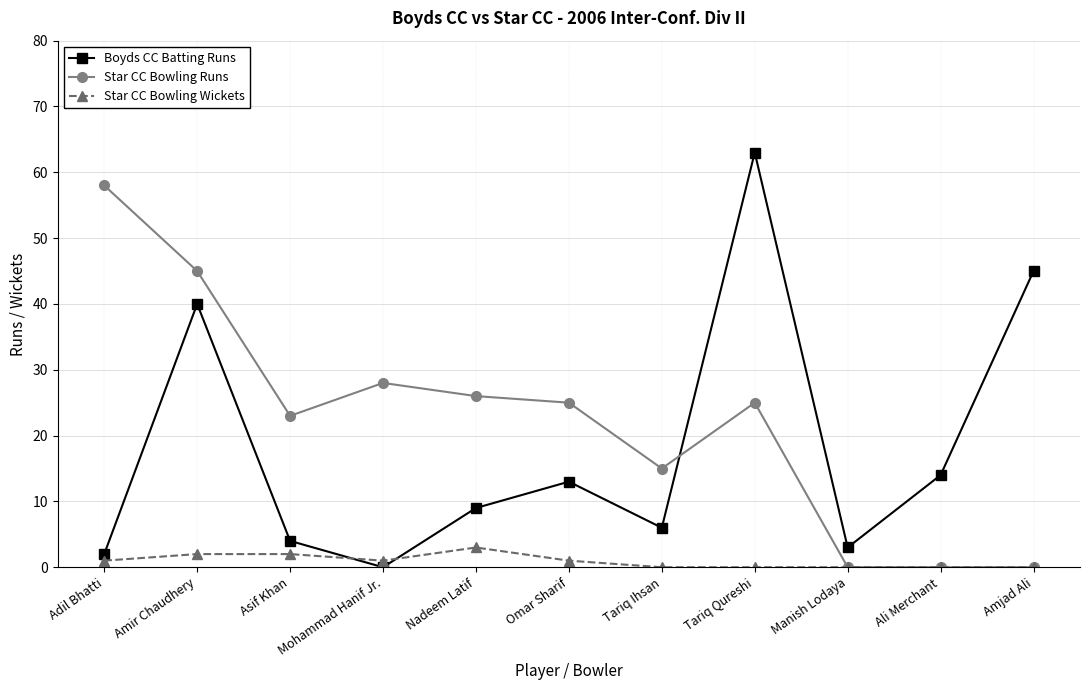

Is it true that Star CC Bowling Runs equals 28 at Mohammad Hanif Jr.?

True